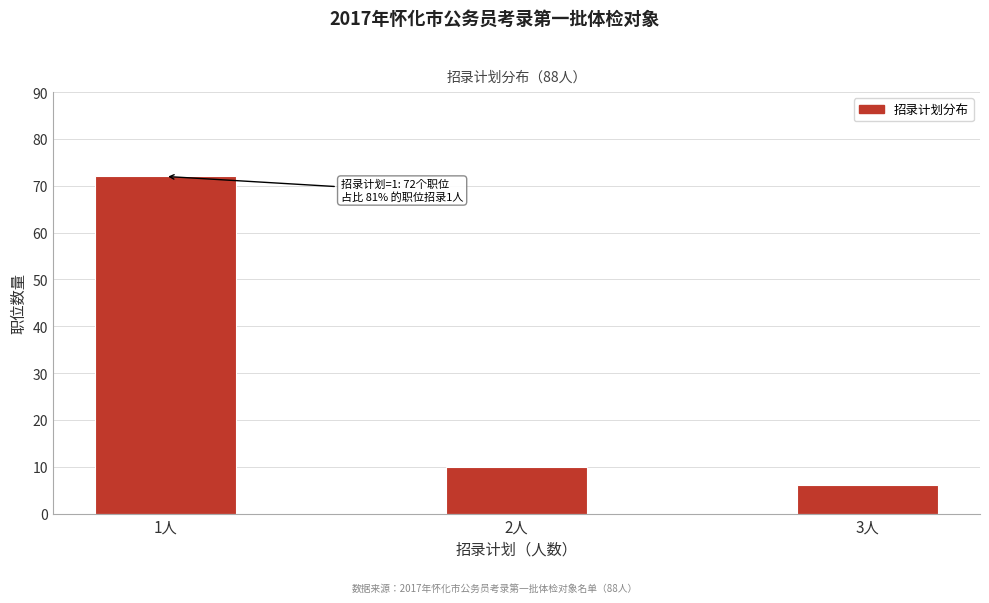

Reading left to right, transcribe all the data shown in this chart.

1人=72	2人=10	3人=6